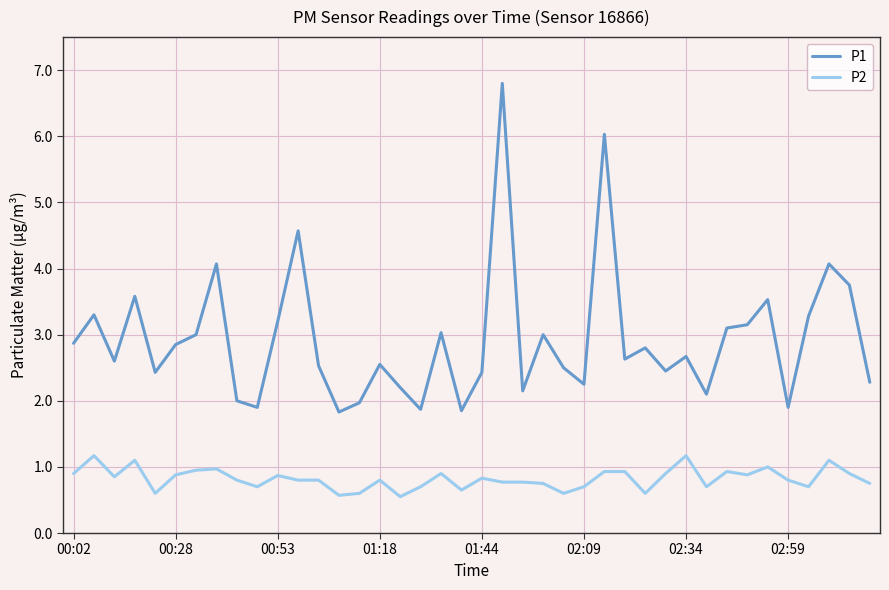

List the series in order of their overall mean, highest first.

P1, P2